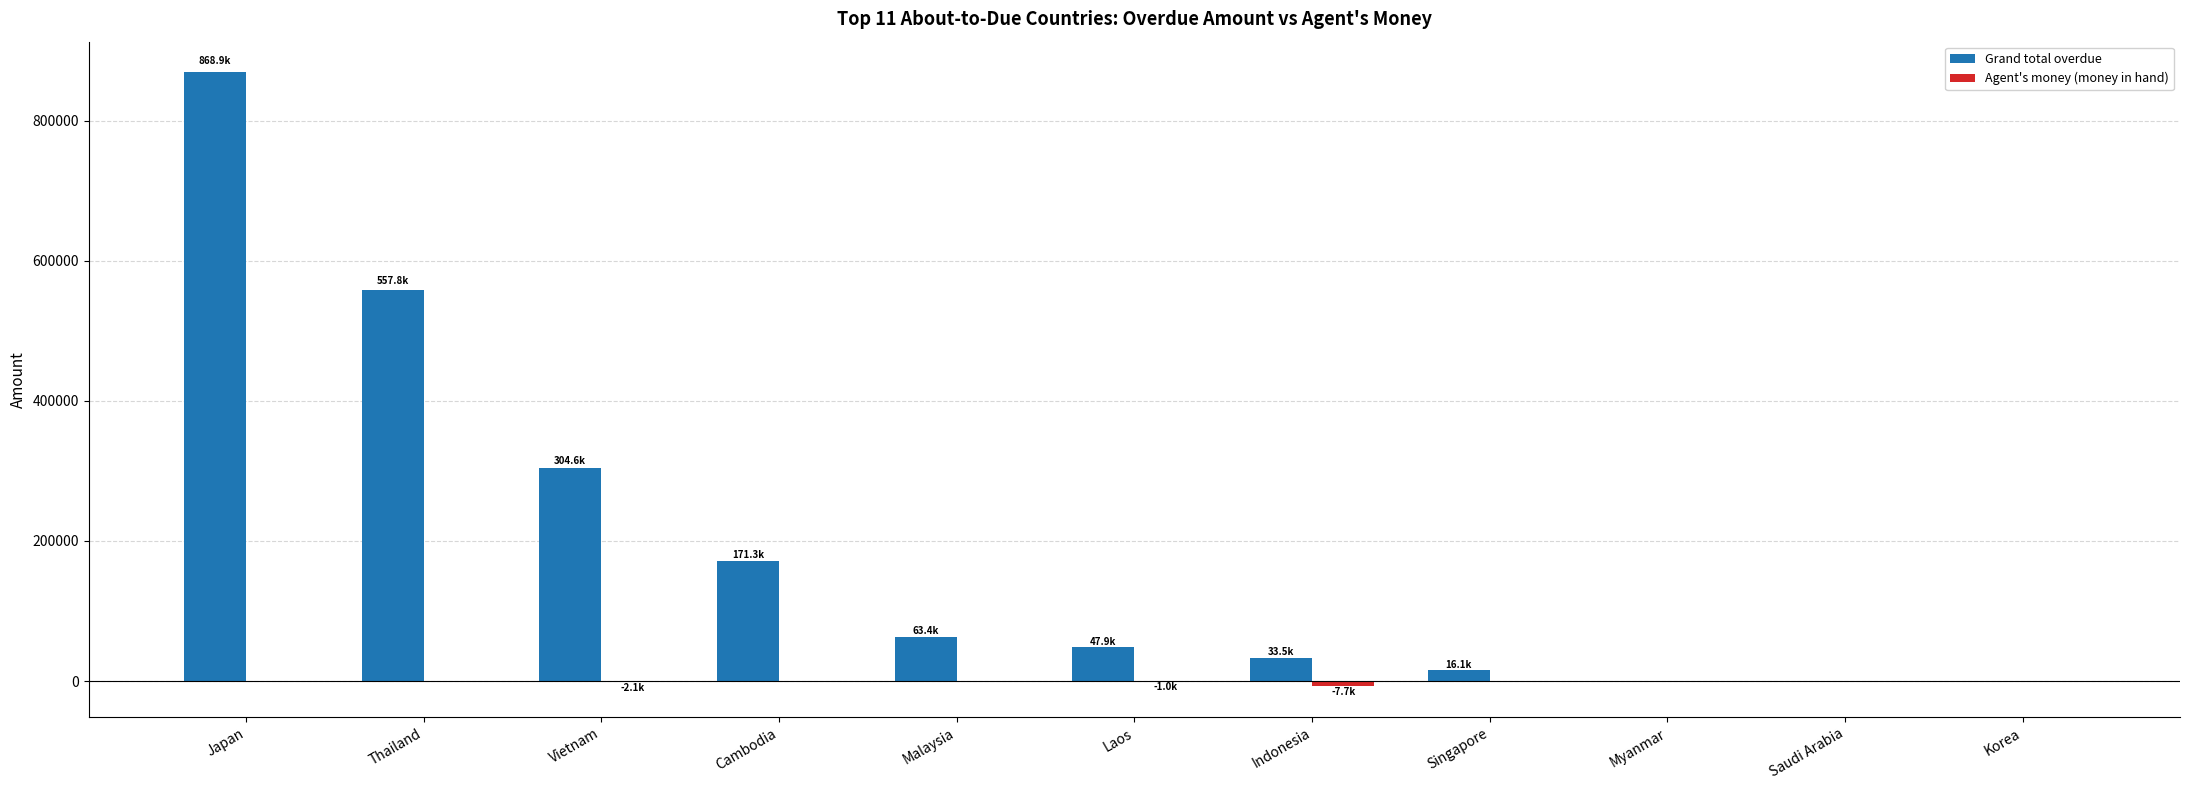

Which series has the largest range (max minus min)?

Grand total overdue